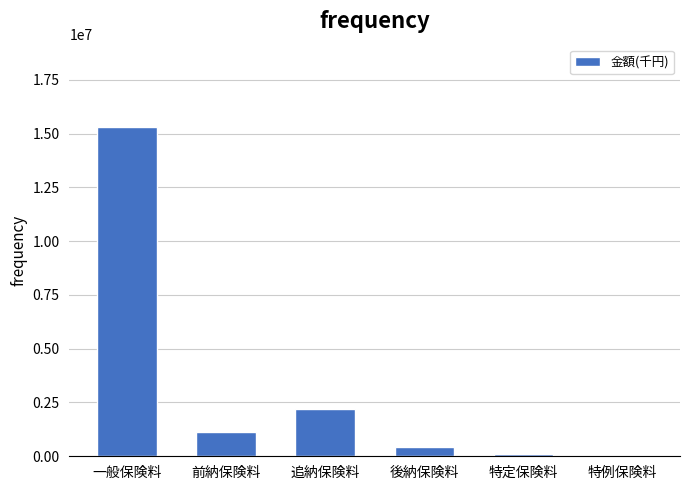

Reading right to left, transcribe all the data shown in this chart.

特例保険料=2373	特定保険料=85554	後納保険料=433657	追納保険料=2211926	前納保険料=1138640	一般保険料=15307576